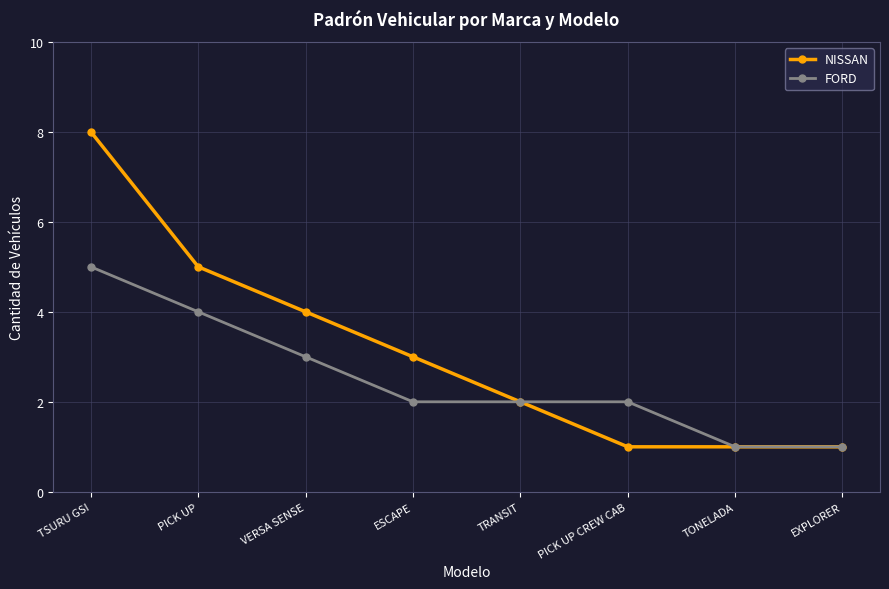

What is the difference between the NISSAN values at TRANSIT and EXPLORER?

1